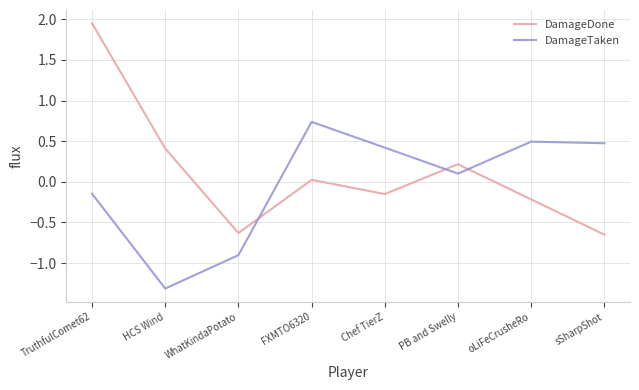

Which series ends up on top after the final intersection of DamageDone and DamageTaken?

DamageTaken